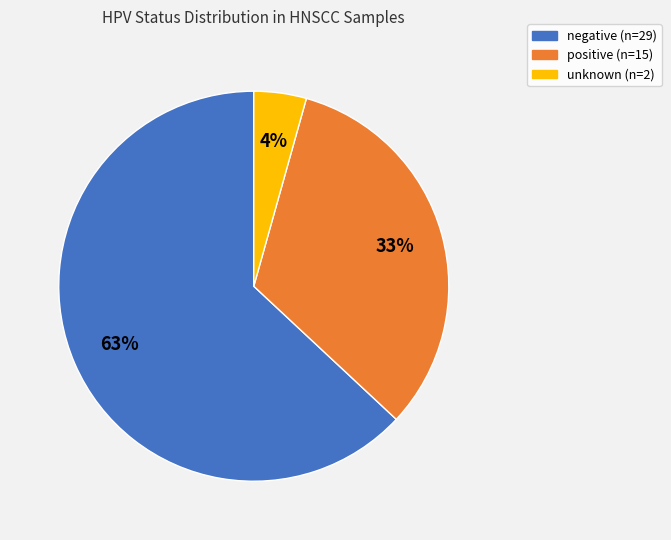

Does negative account for over 50% of the chart?

Yes